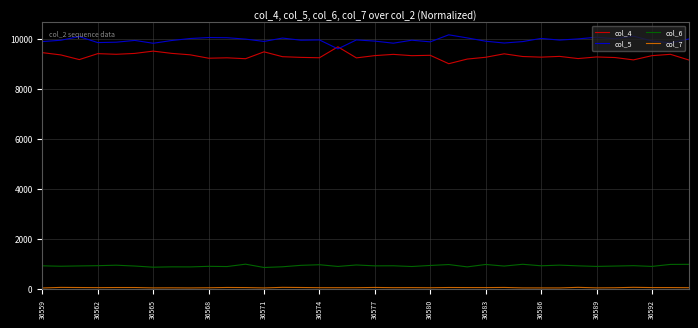

What is the maximum value shown in the chart?

10170